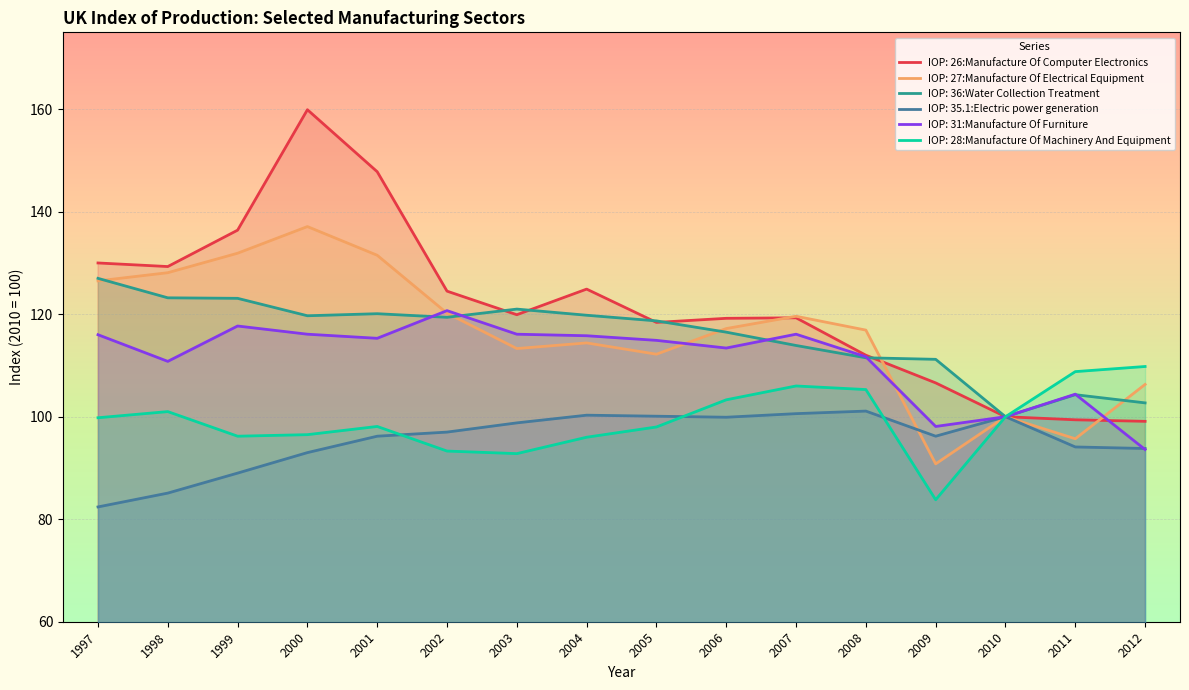

What is the average value of the IOP: 31:Manufacture Of Furniture series?

111.3